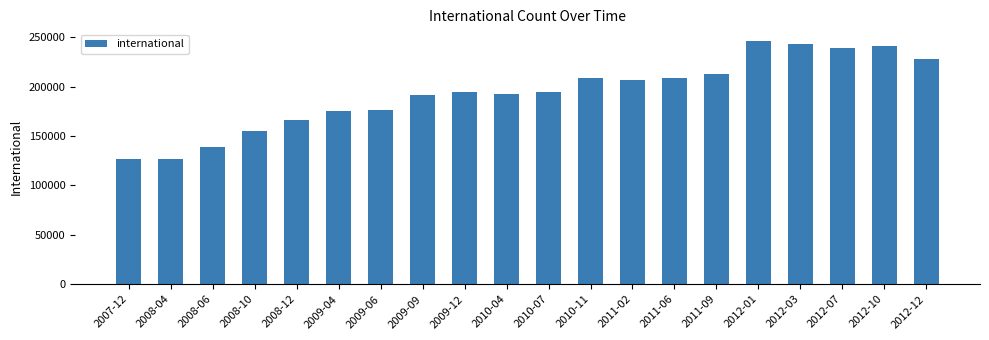

What is the sum of the values at 2008-04 and 2010-04?

319878